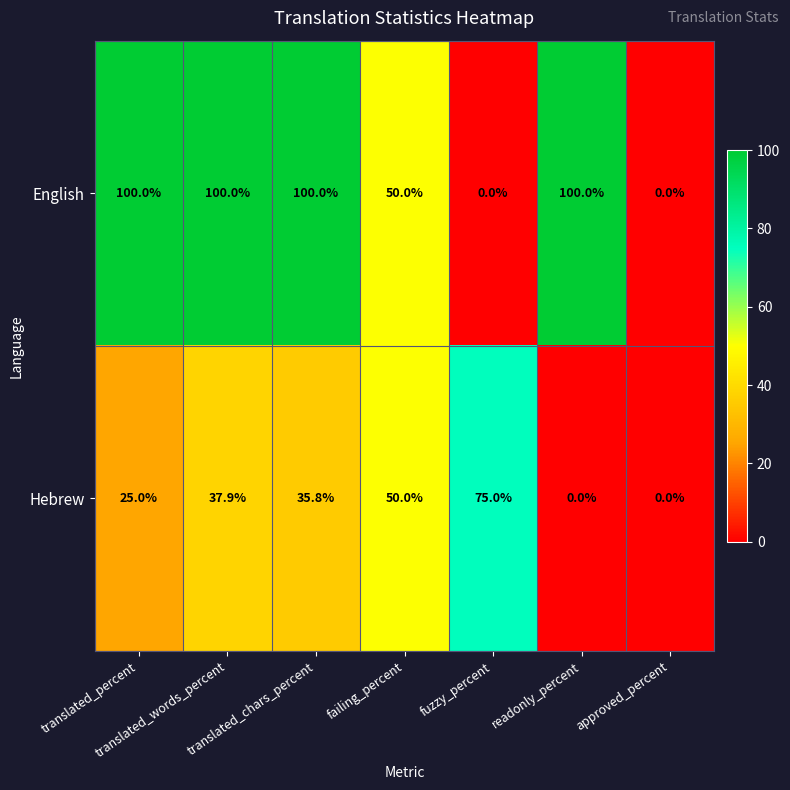

Count the number of data series in this chart.

2